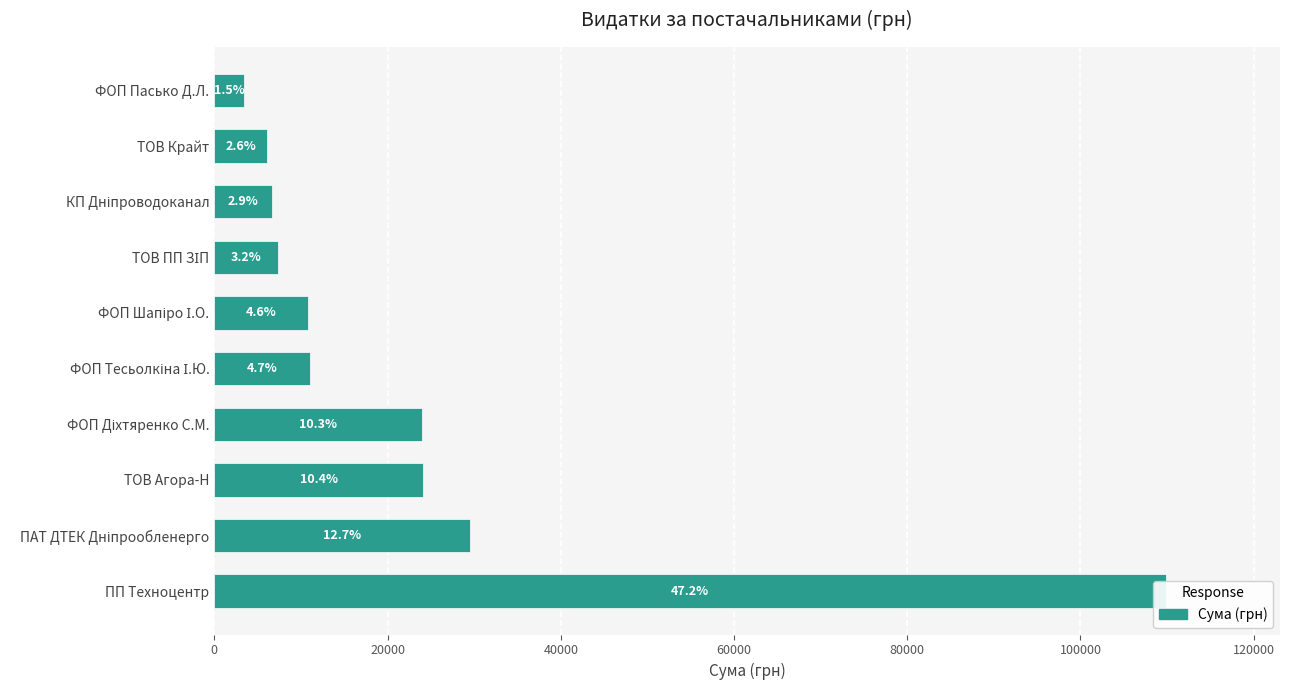

What is the value of the 3rd bar from the left?

24093.0